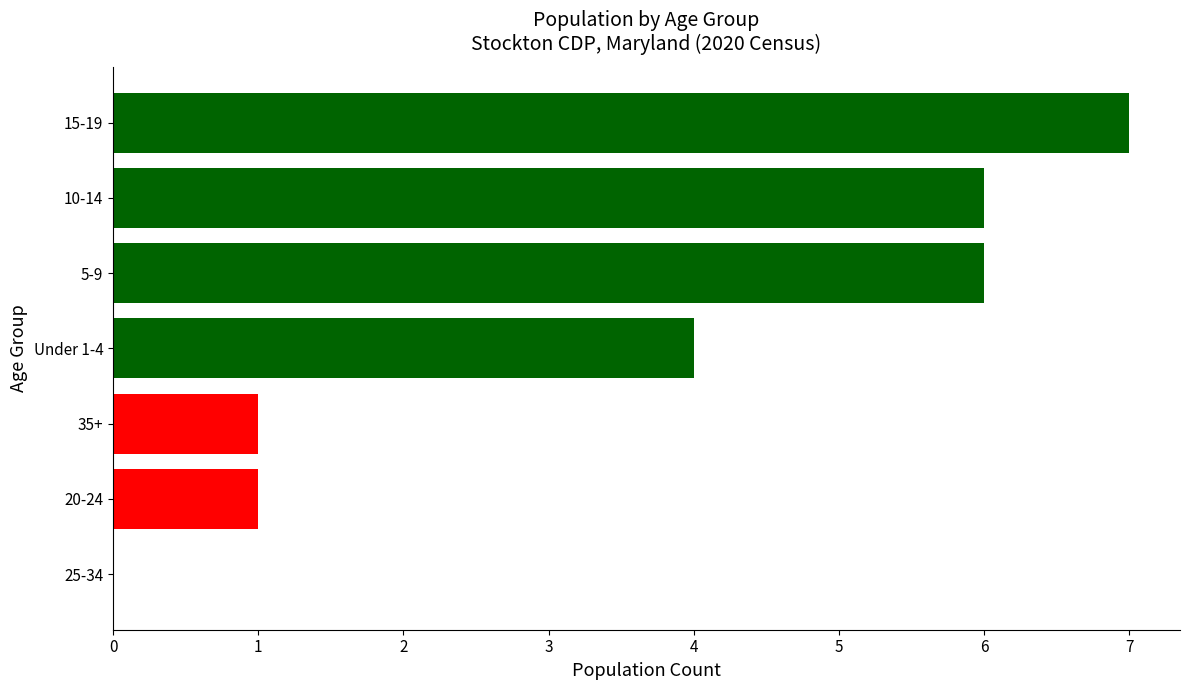

How many values are above zero?

6